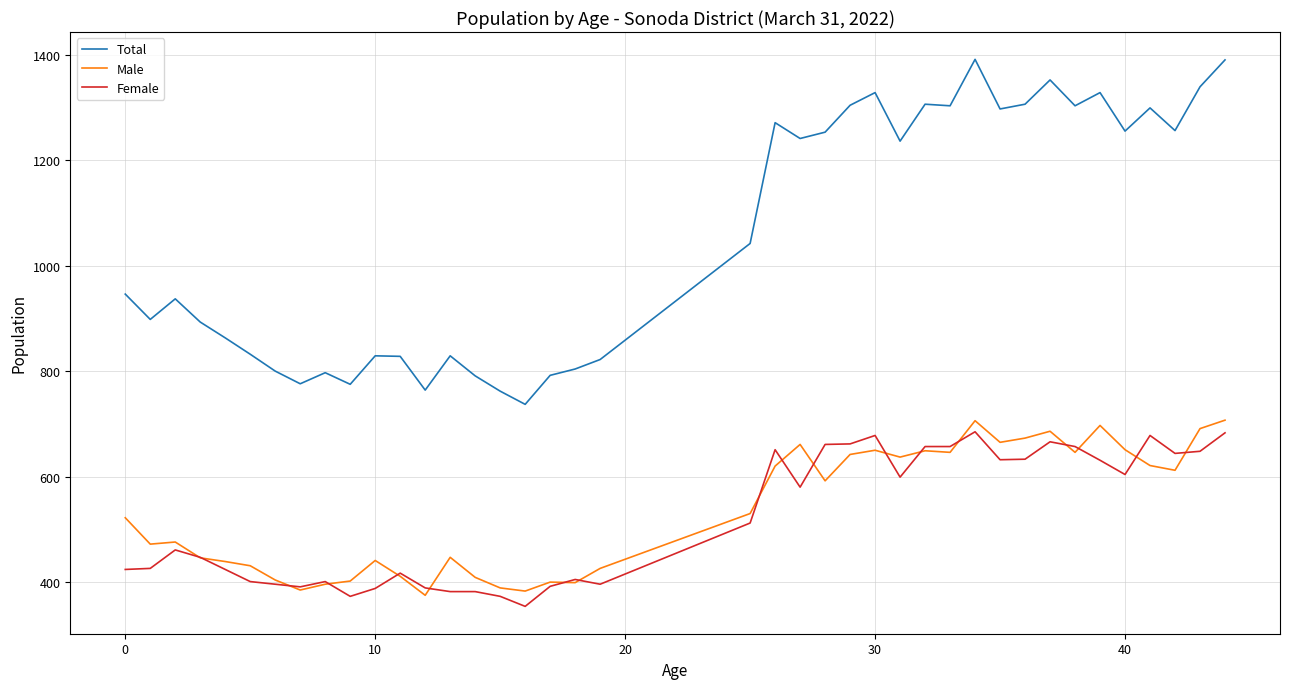

Which series has the largest total across all categories?

Total